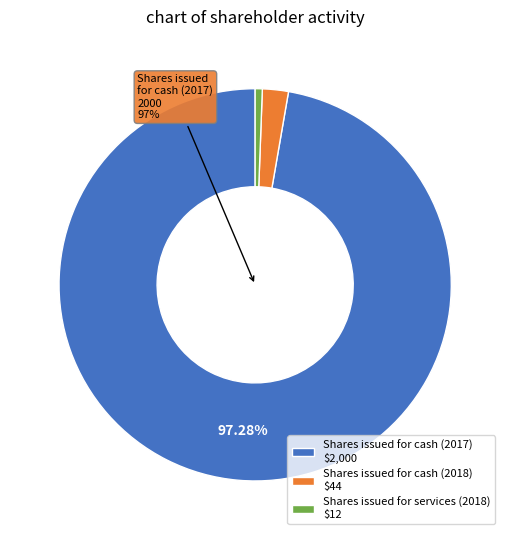

To the nearest percent, what is the difference between the largest and smallest slice percentages?

97%